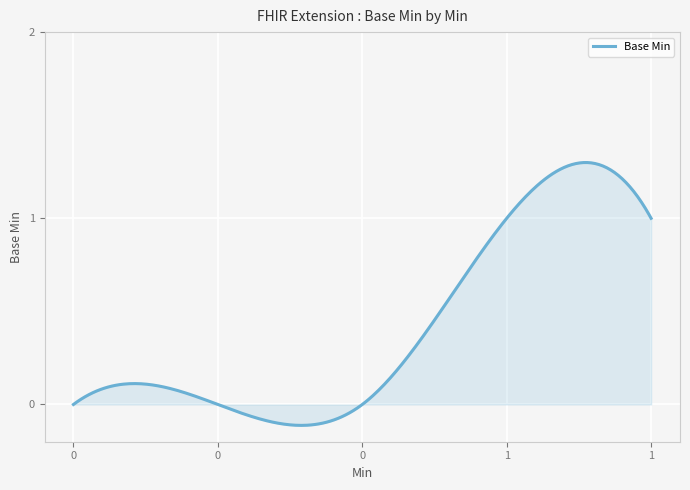

How many lines are shown in the chart?

1